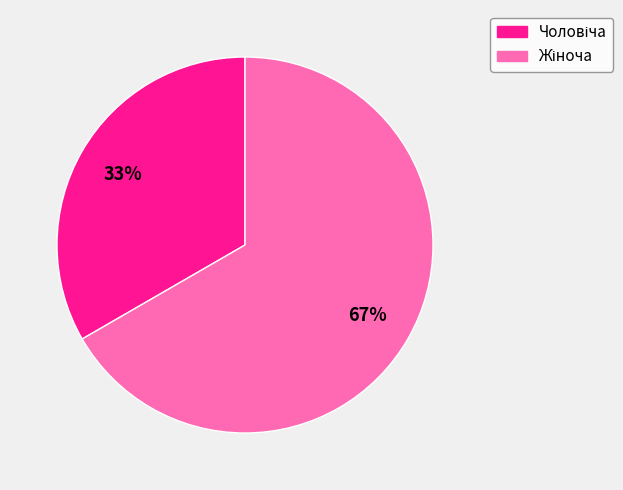

To the nearest percent, what is the average slice percentage?

50%